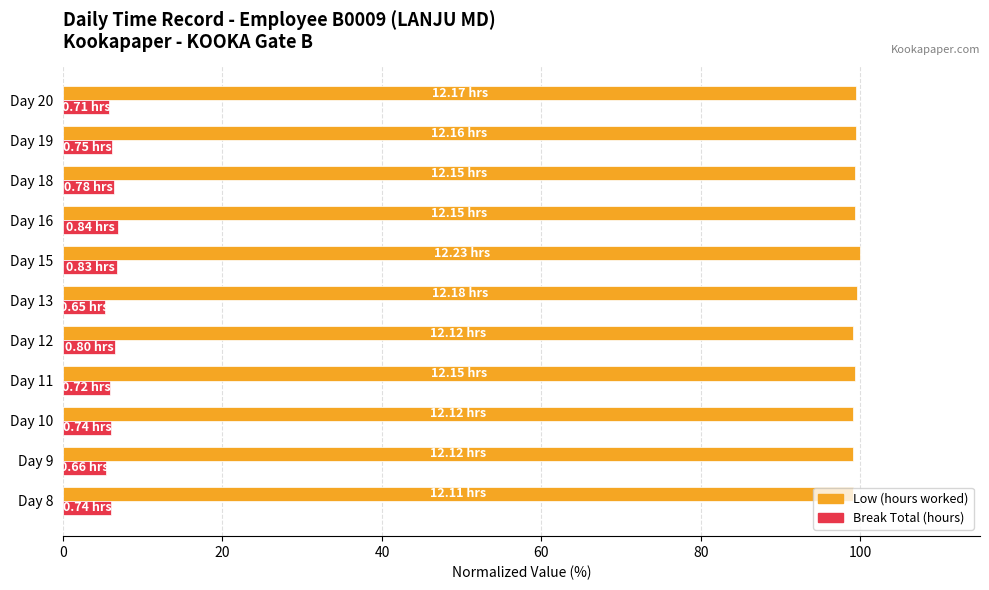

What is the total value across all series at Day 19?

105.6